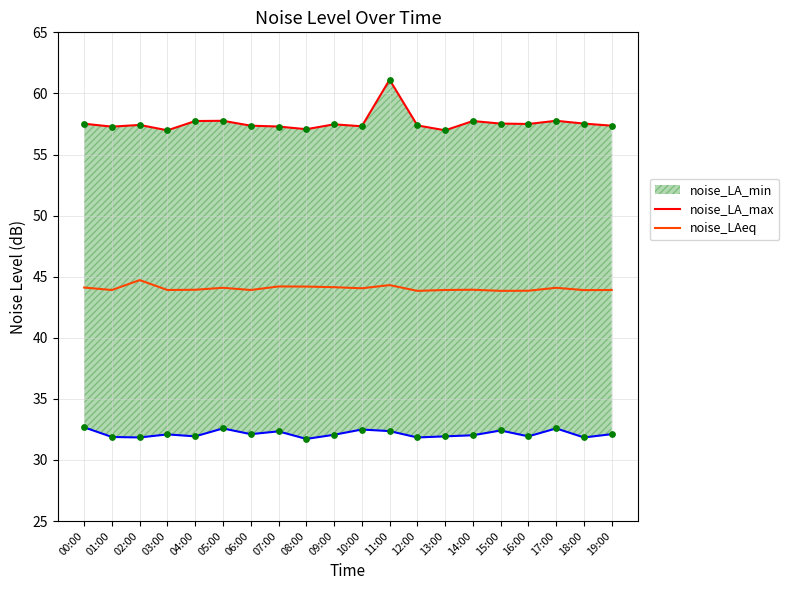

At which category is the sum across all series the highest?

11:00